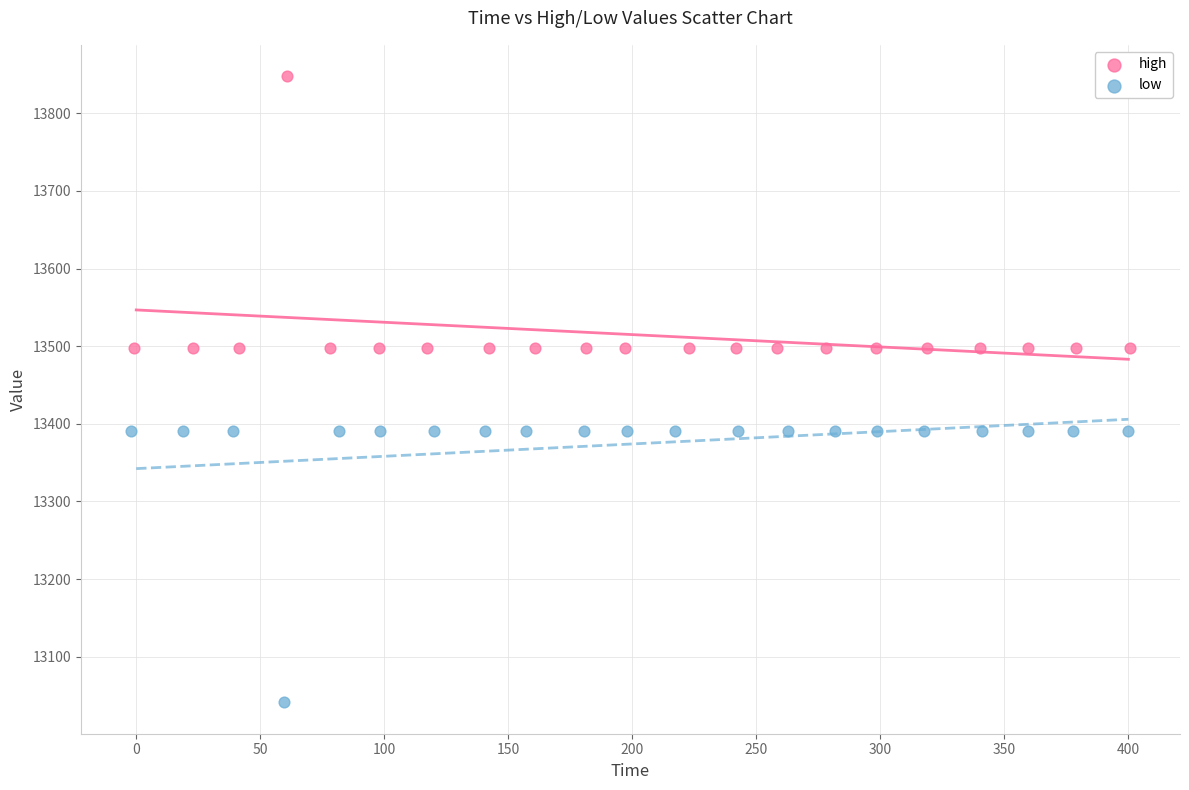

What are all the series names shown in the legend?

high, low